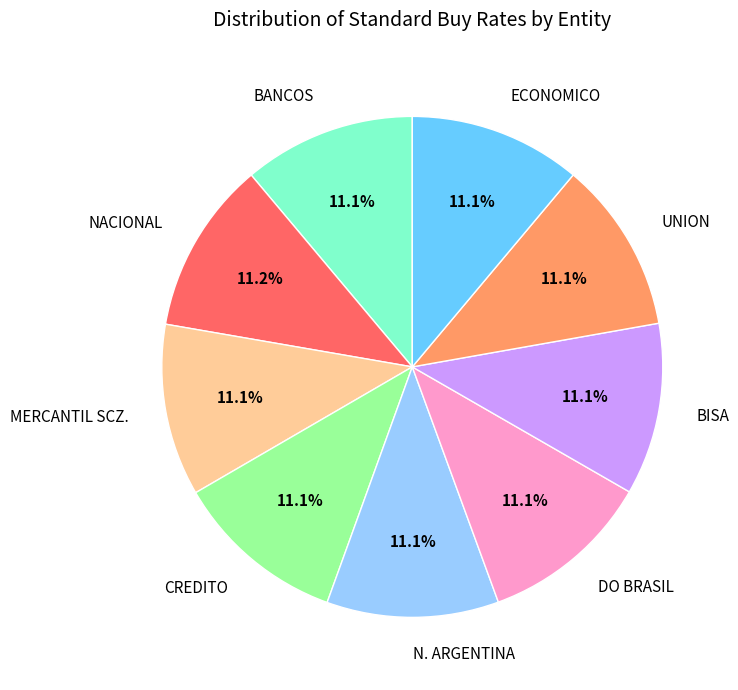

To the nearest percent, what percentage of the pie is UNION?

11%